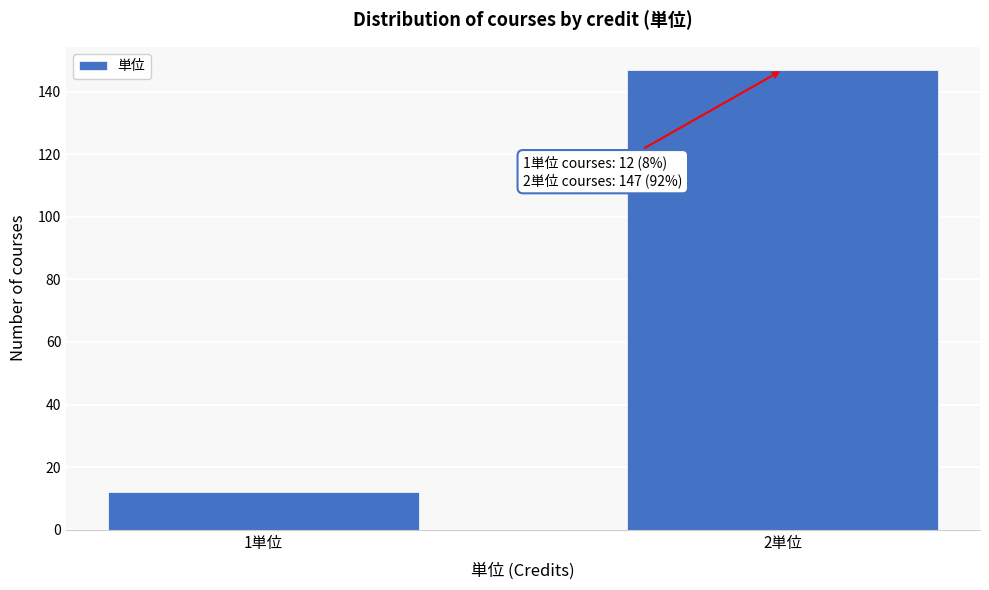

Reading right to left, what are all the values shown in this chart?

2単位=147	1単位=12